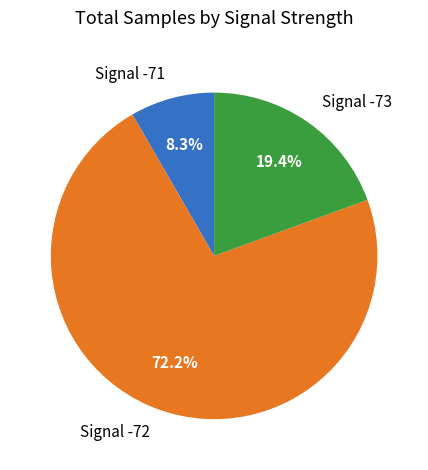

Is the sum of Signal -73 and Signal -71 greater than half?

No